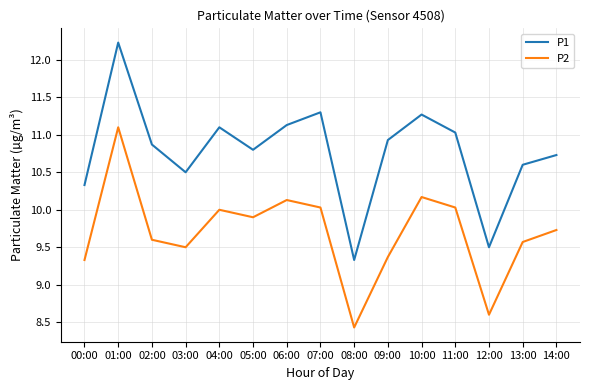

What is the total value across all series at 08:00?

17.8